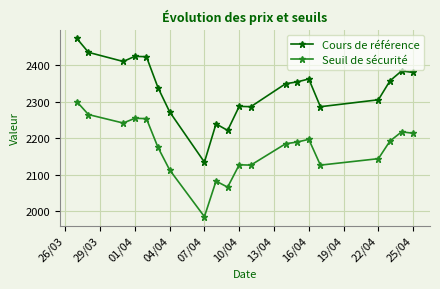

True or false: Seuil de sécurité and Cours de référence cross at least once.

False